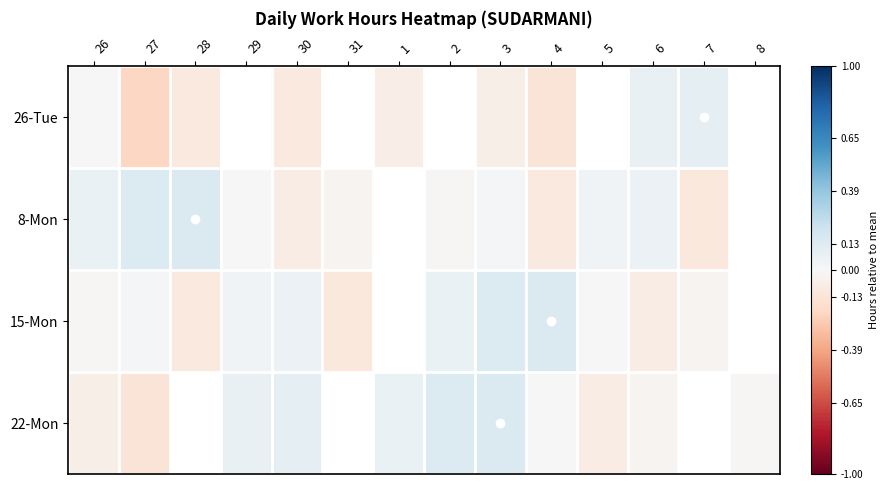

How many series are shown in this chart?

4